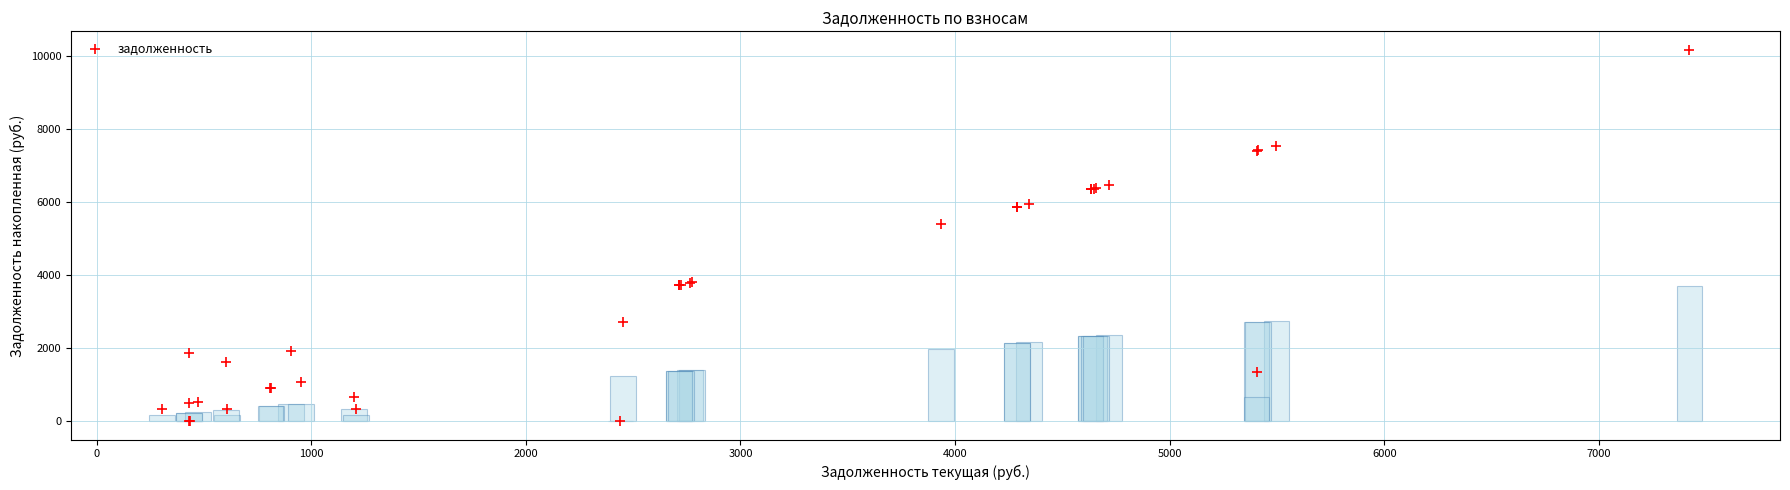

What Y value in the scatter plot is closest to 5083?

5388.5